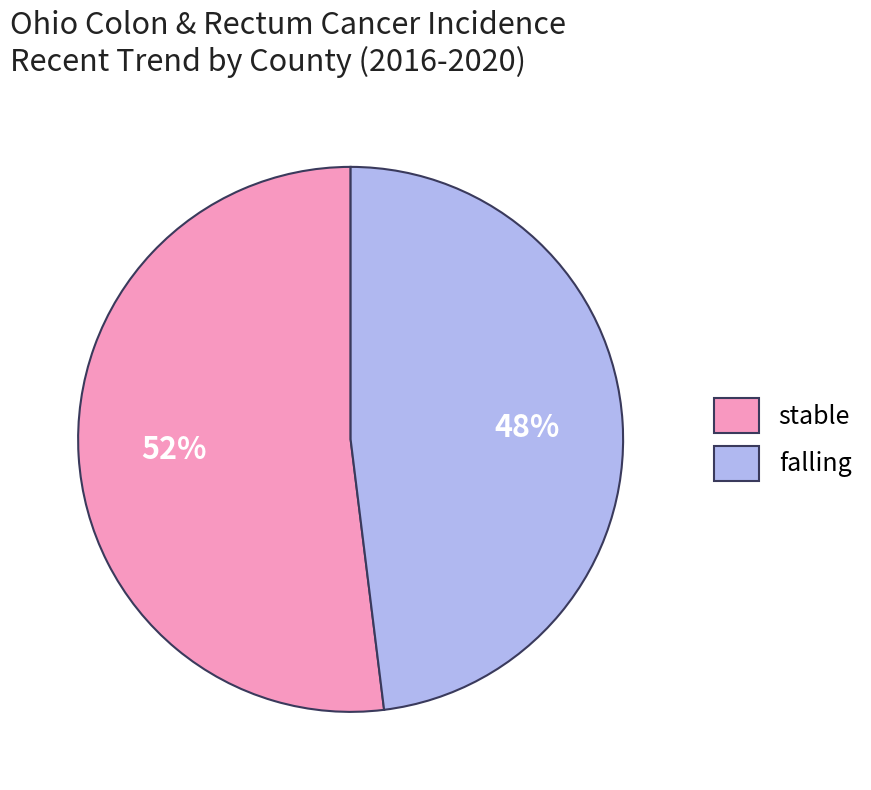

What is the largest slice in the pie chart?

stable